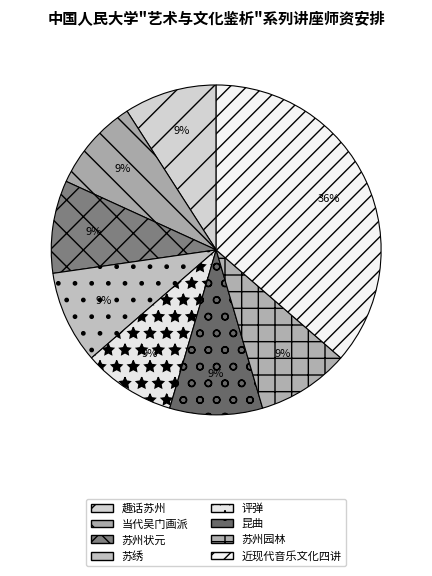

What percentage is the 近现代音乐文化四讲 slice, to the nearest percent?

36%